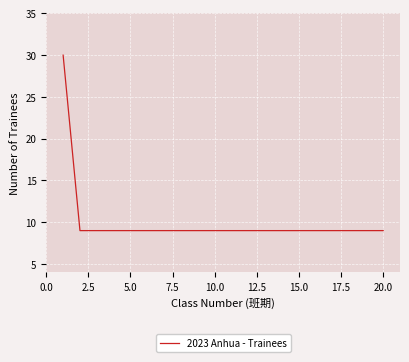

What is the minimum value shown in the chart?

9